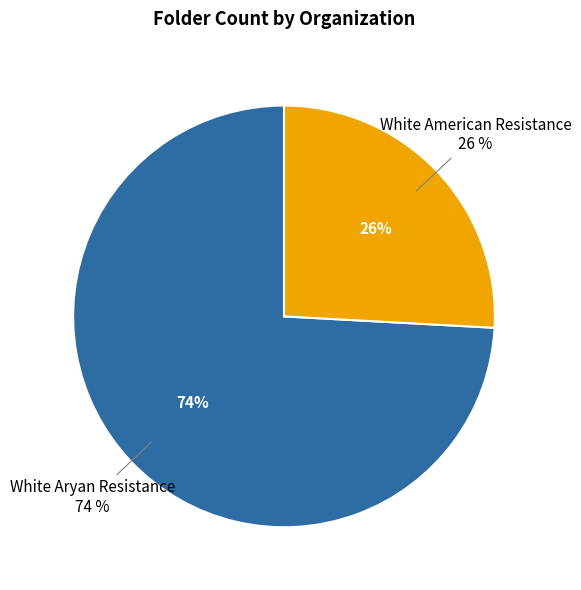

Count the number of slices in the pie.

2